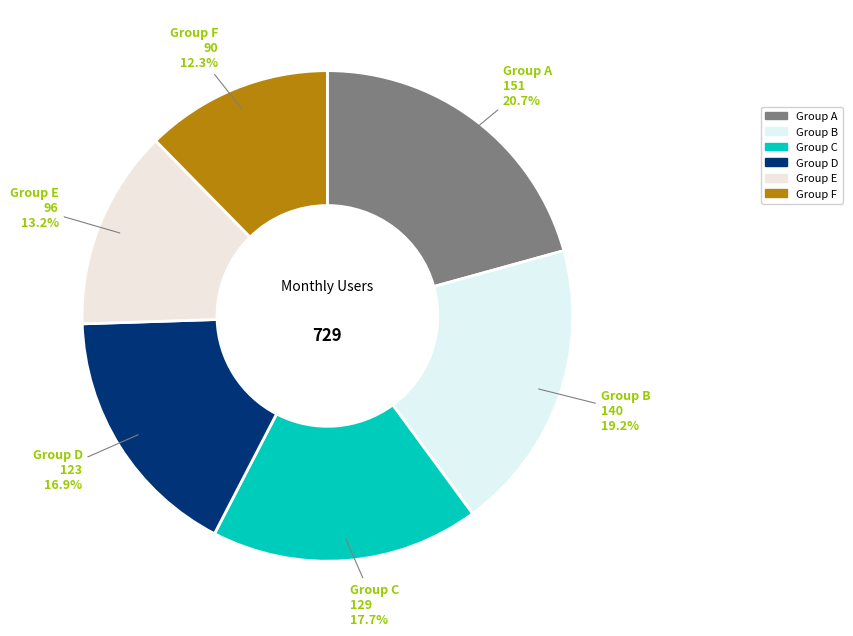

Is there any slice that represents more than half of the pie?

No